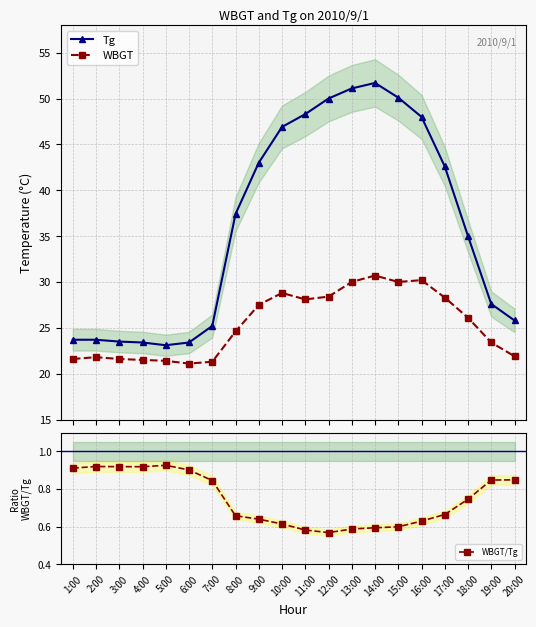

At 8:00, list the series in order from smallest to largest.

WBGT/Tg, WBGT, Tg